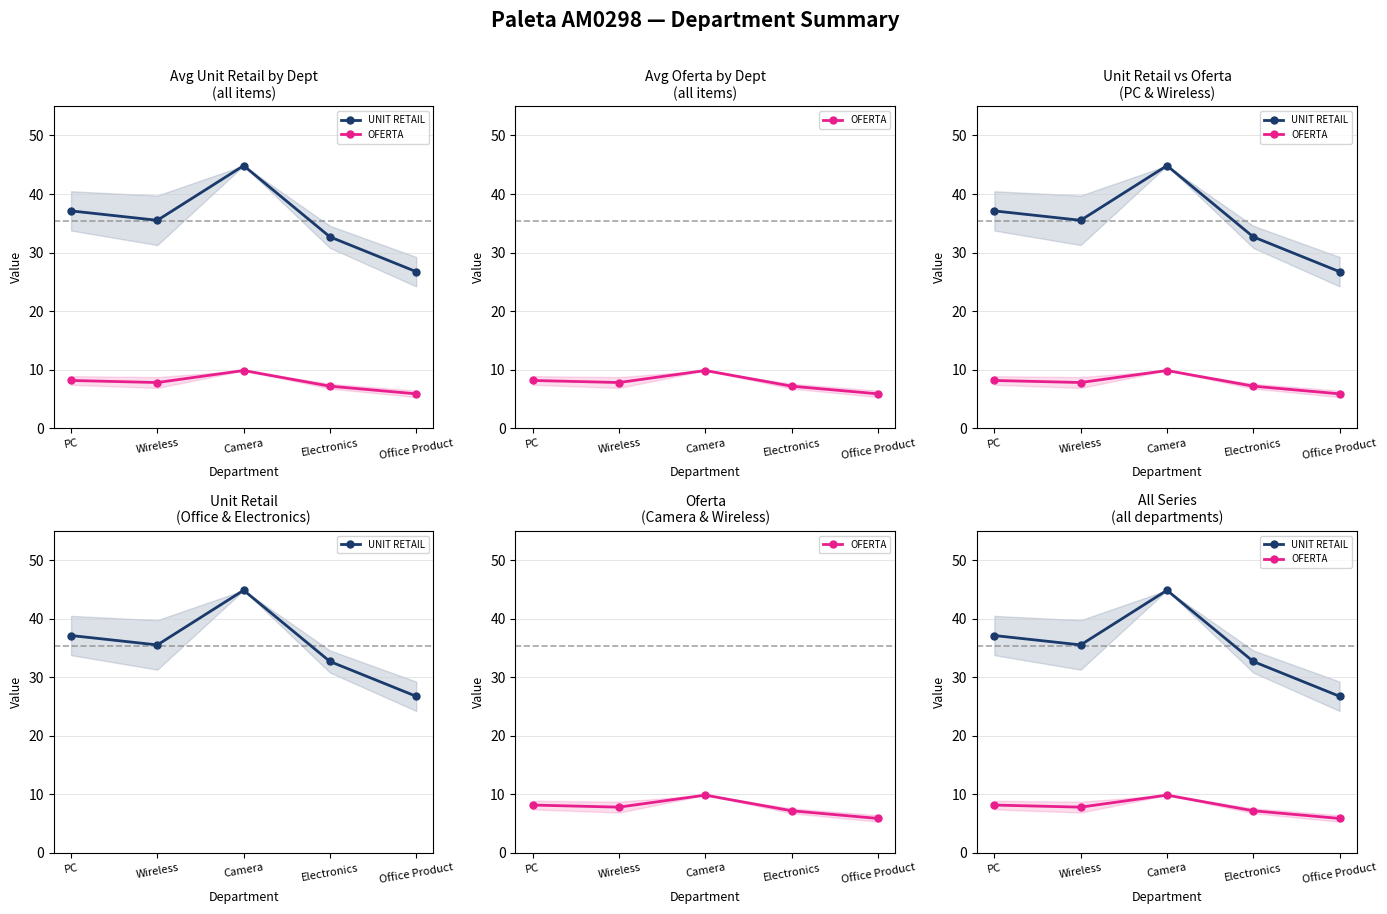

List the labels in order of UNIT RETAIL value, largest first.

Camera, PC, Wireless, Electronics, Office Product